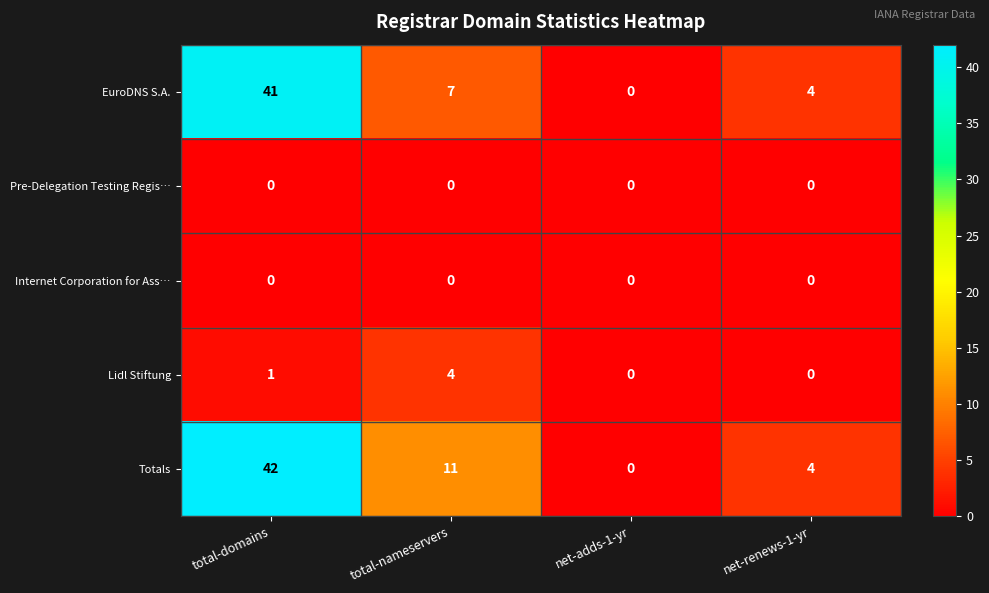

What is the difference between the Totals values at net-adds-1-yr and total-domains?

42